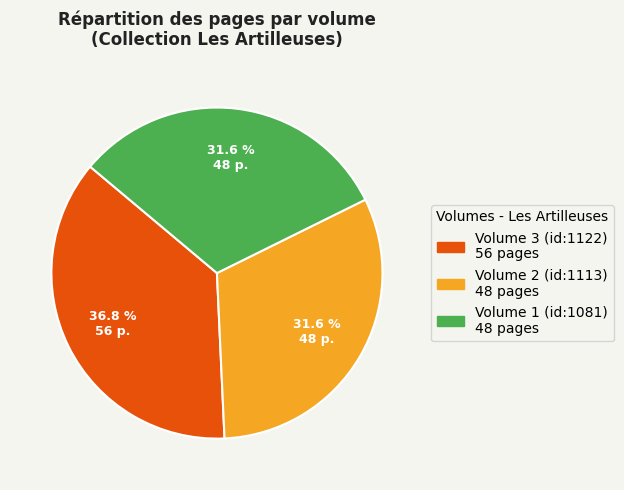

Is there a majority slice in this chart?

No